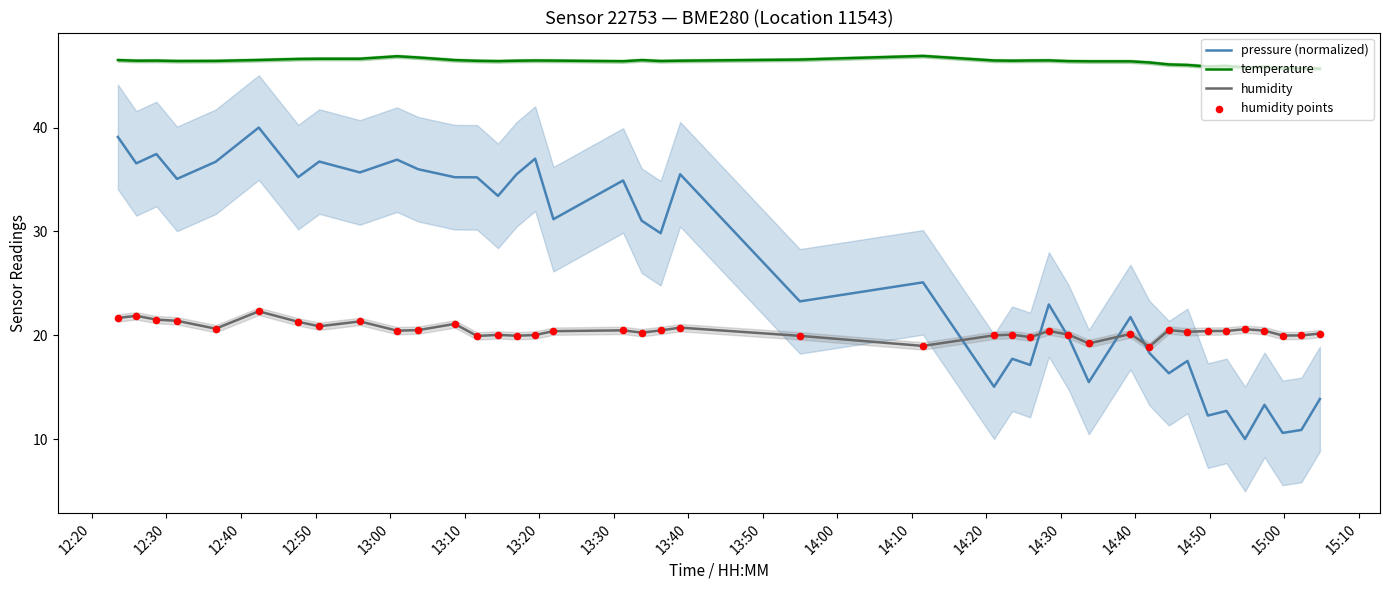

At how many categories does at least one series exceed 16?

40